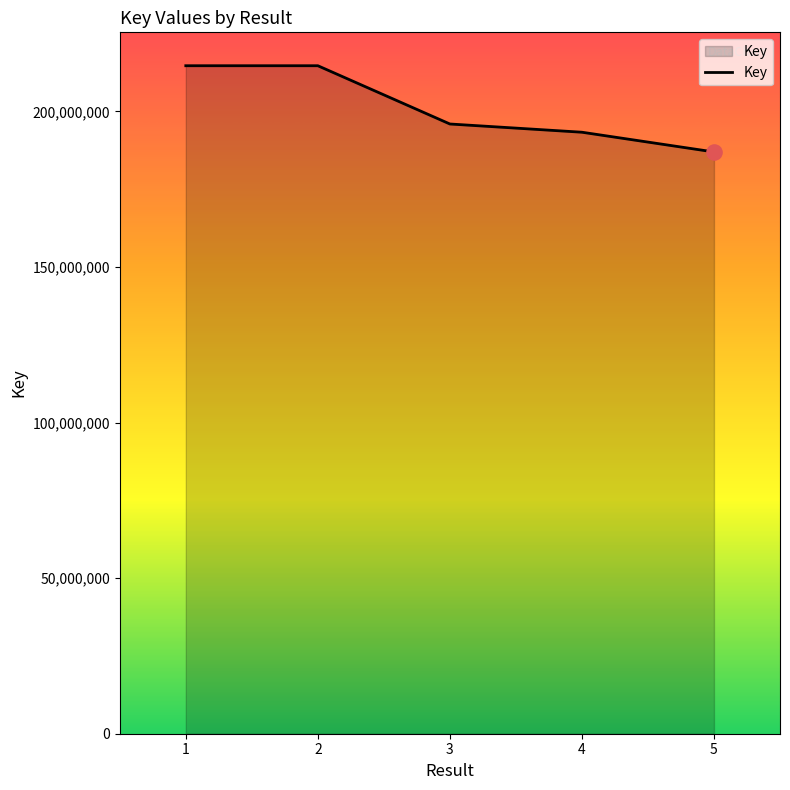

What is the change in value from 2 to 5?

-27710438